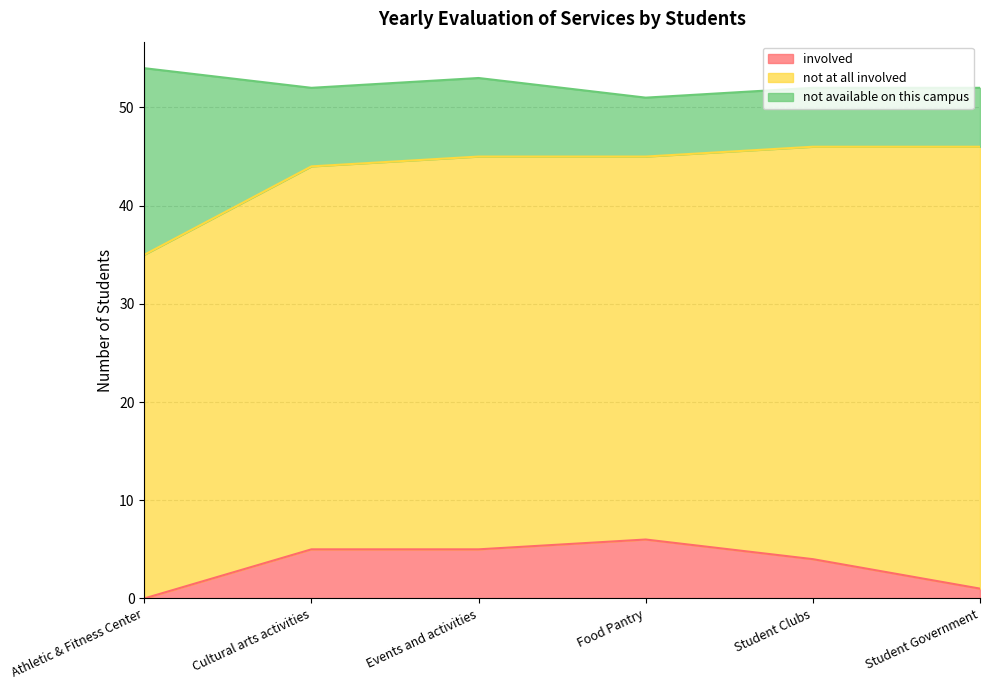

How many data points in involved are less than 5?

3